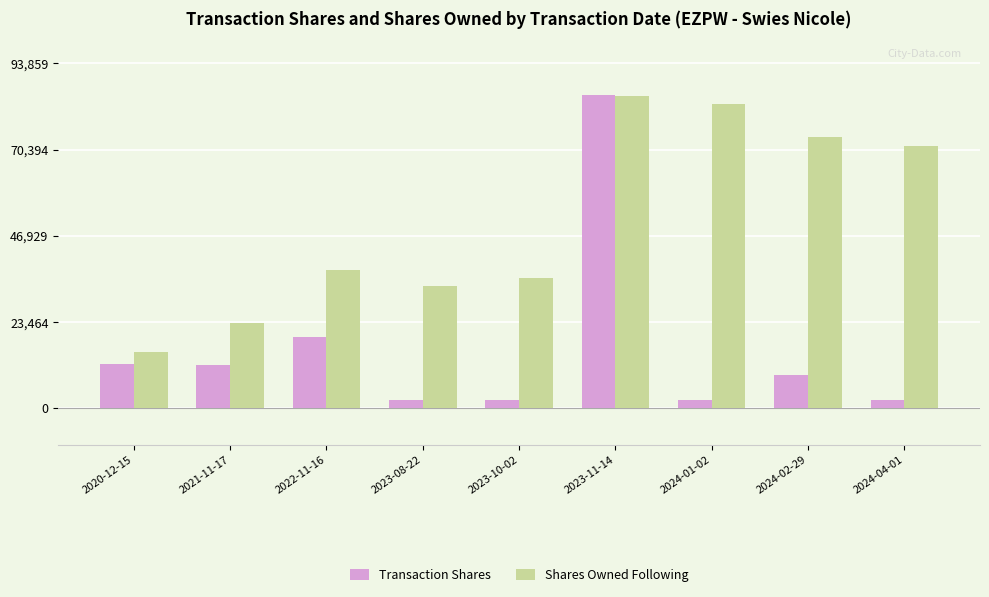

The value of Shares Owned Following at 2024-01-02 is 82708. True or false?

True